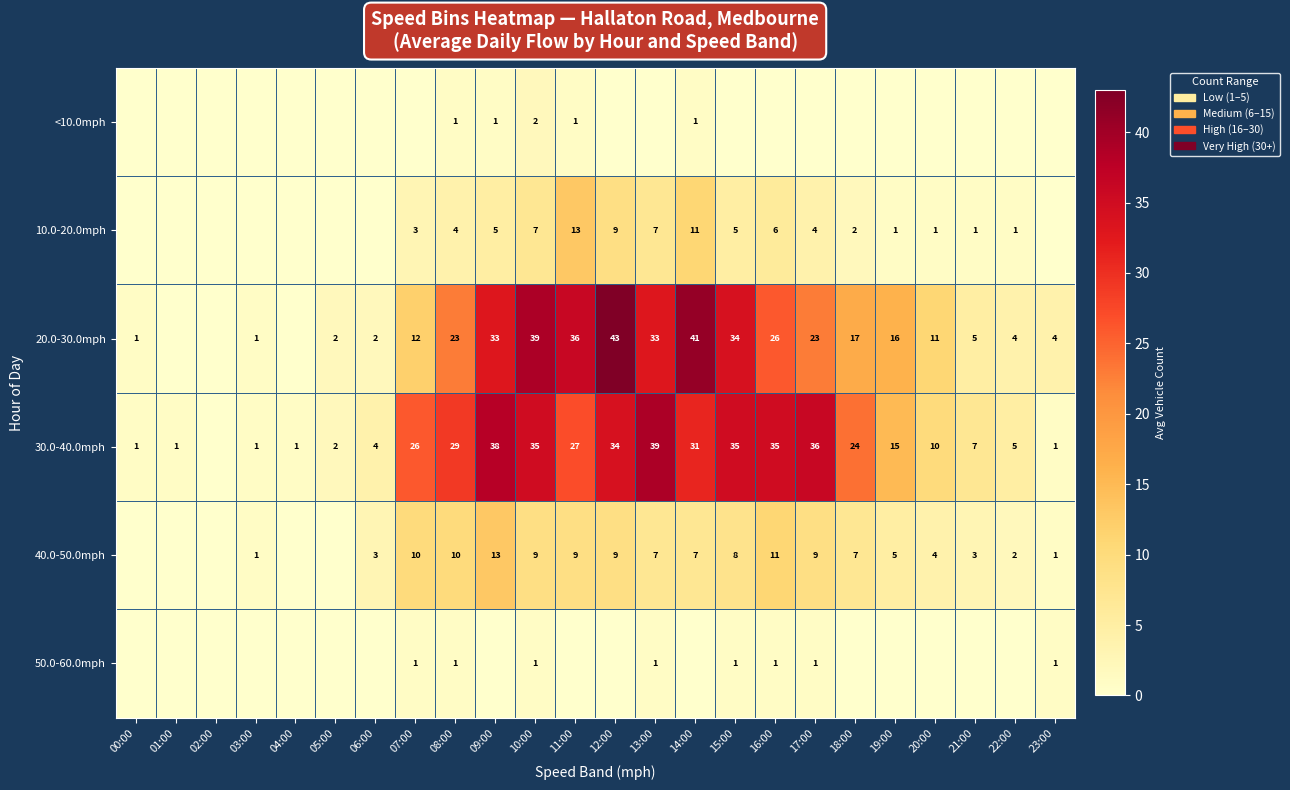

What is the sum of the 30.0-40.0mph values at 09:00 and 16:00?

73